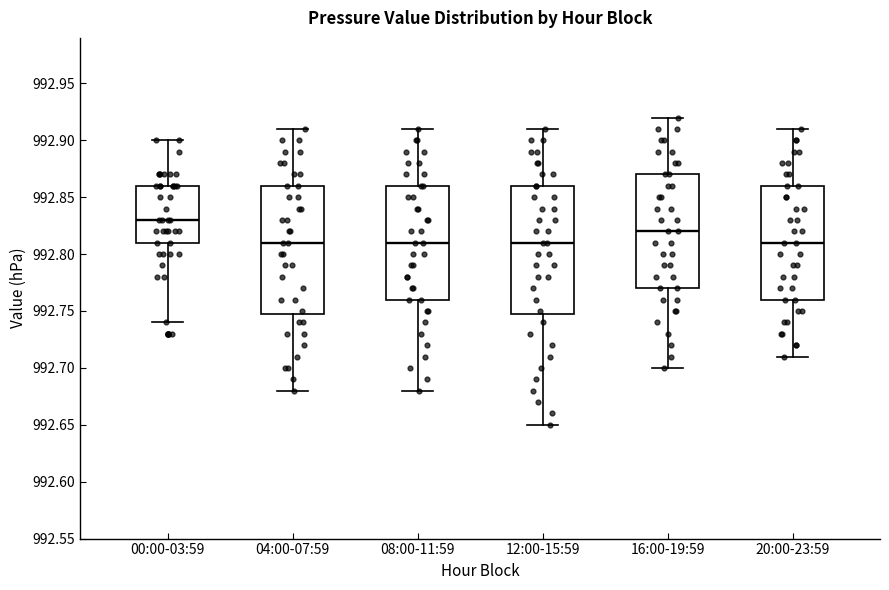

Reading left to right, transcribe this box plot: for each box, give where its median line is, the range the box spans, and where its two whiskers end, as read against the y-axis. The values are not printed on the chart, so give them approximately, as read against the axis.

00:00-03:59: median 992.83, box 992.81 to 992.86, whiskers 992.74 to 992.90
04:00-07:59: median 992.81, box 992.75 to 992.86, whiskers 992.68 to 992.91
08:00-11:59: median 992.81, box 992.76 to 992.86, whiskers 992.68 to 992.91
12:00-15:59: median 992.81, box 992.75 to 992.86, whiskers 992.65 to 992.91
16:00-19:59: median 992.82, box 992.77 to 992.87, whiskers 992.70 to 992.92
20:00-23:59: median 992.81, box 992.76 to 992.86, whiskers 992.71 to 992.91